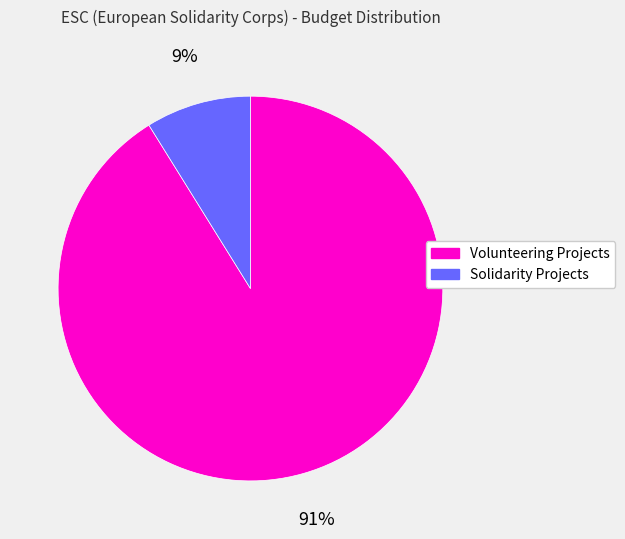

How many segments does this pie chart have?

2